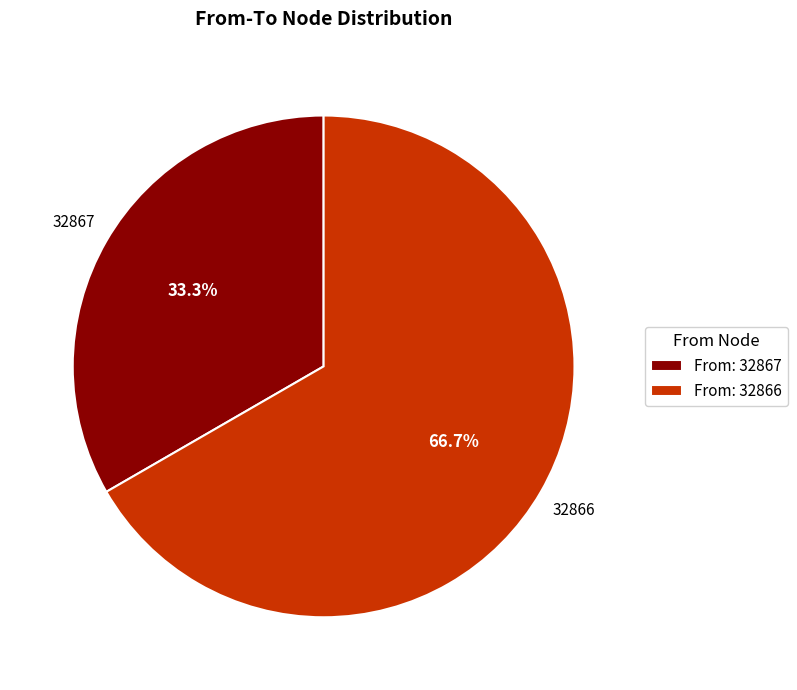

Count the number of slices in the pie.

2